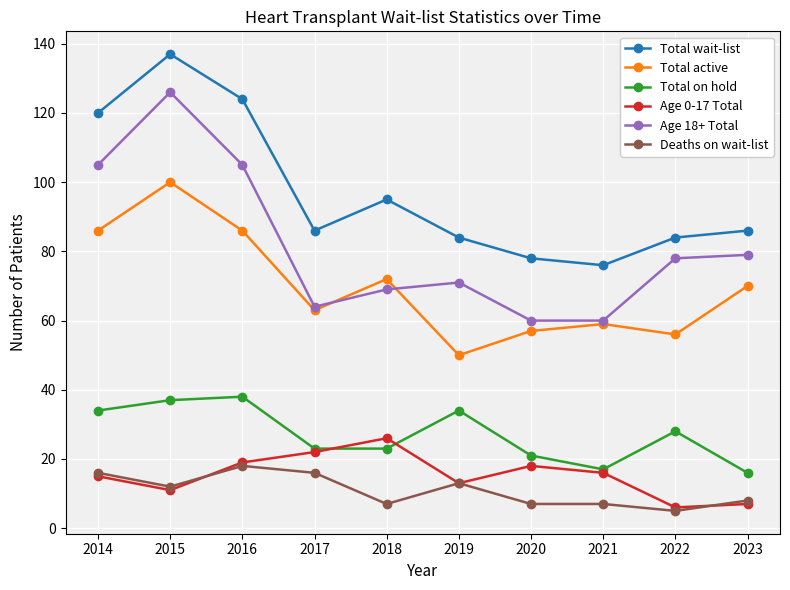

At which category does Deaths on wait-list reach its first local valley?

2015